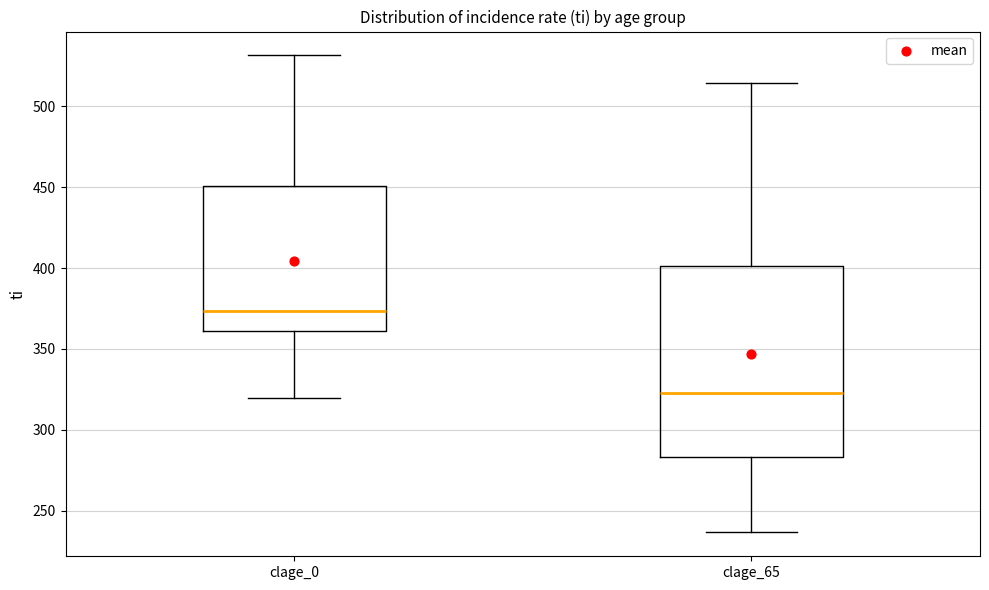

Comparing the boxes themselves (not the whiskers), which one is the tallest?

clage_65